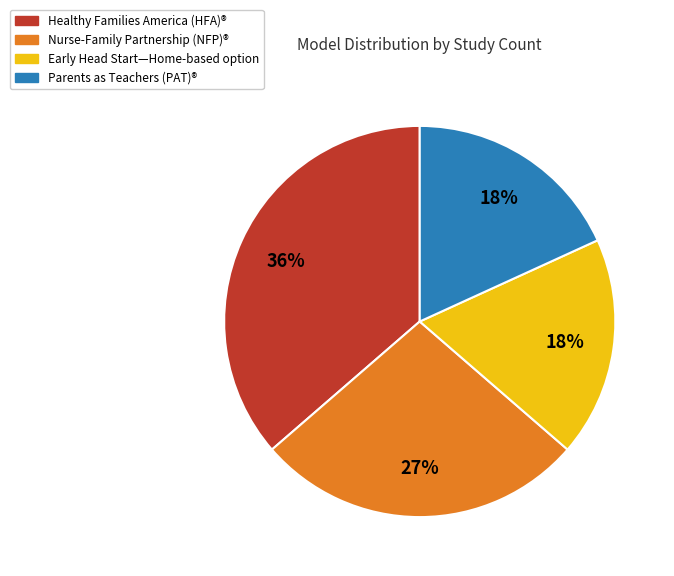

How many segments does this pie chart have?

4